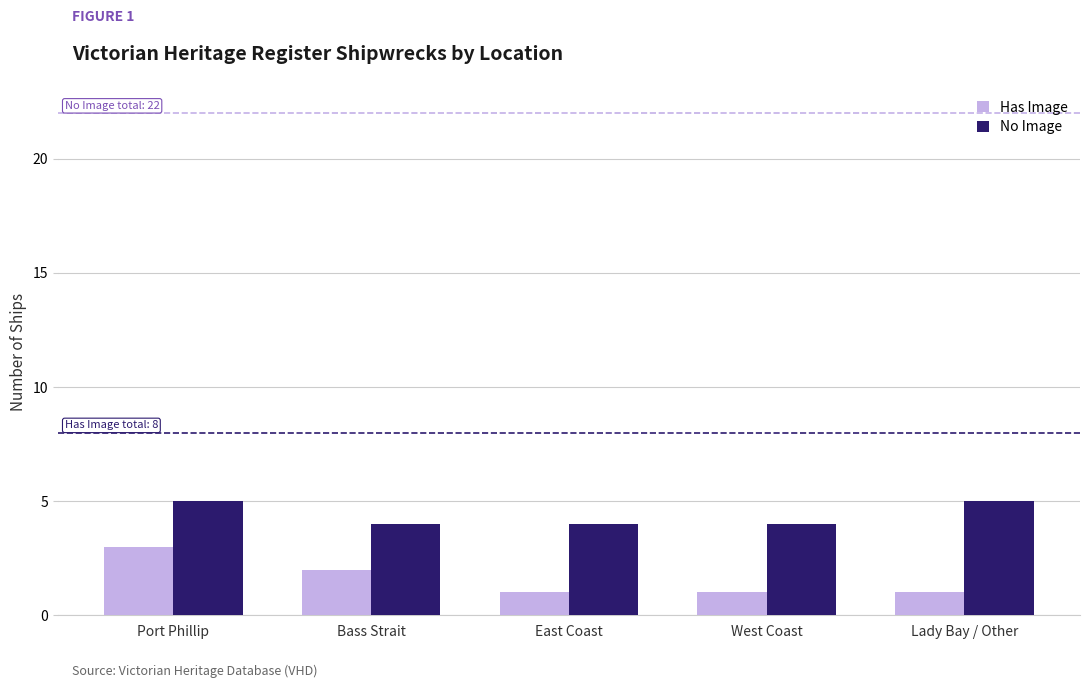

Are the bars horizontal?

No